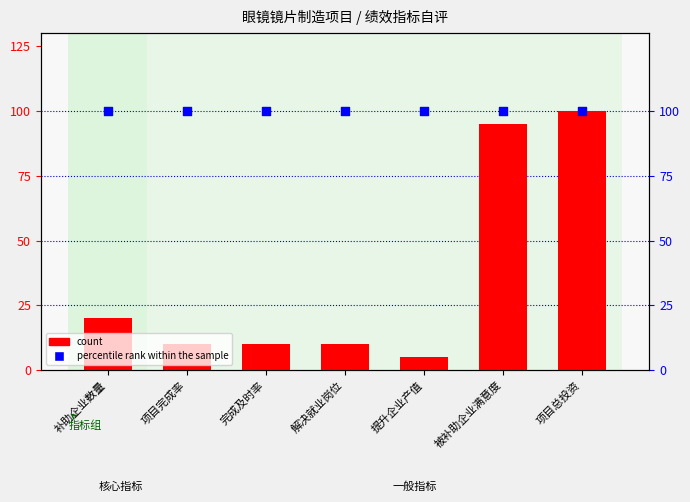

What are all the series names shown in the legend?

count, percentile rank within the sample